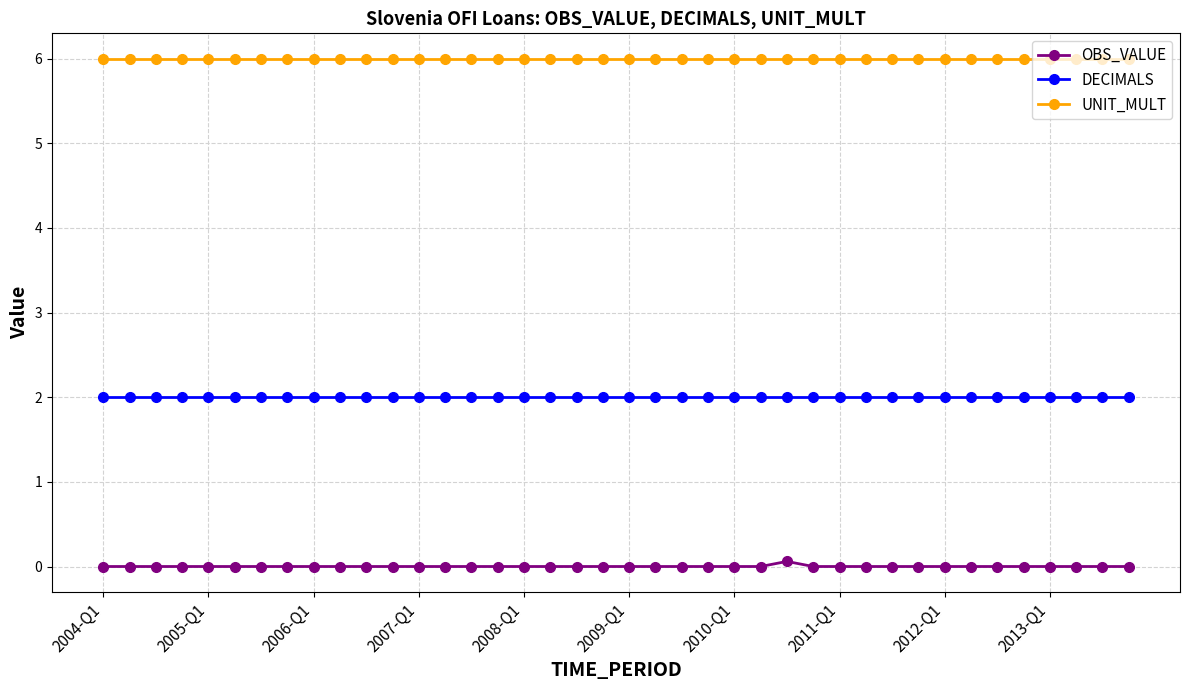

Rank the series by their average value, from highest to lowest.

UNIT_MULT, DECIMALS, OBS_VALUE